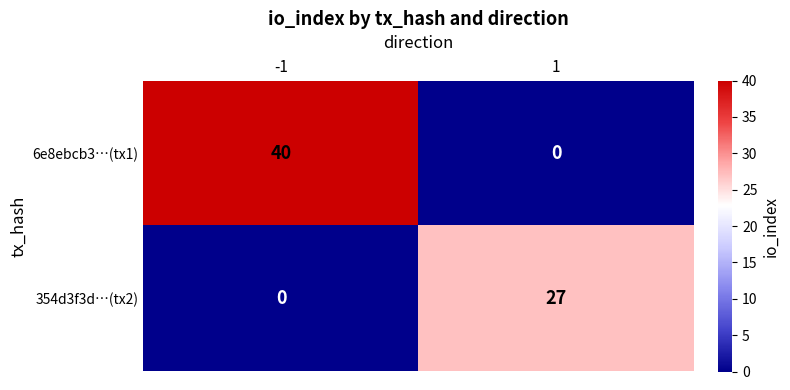

Count the number of categories in the chart.

2